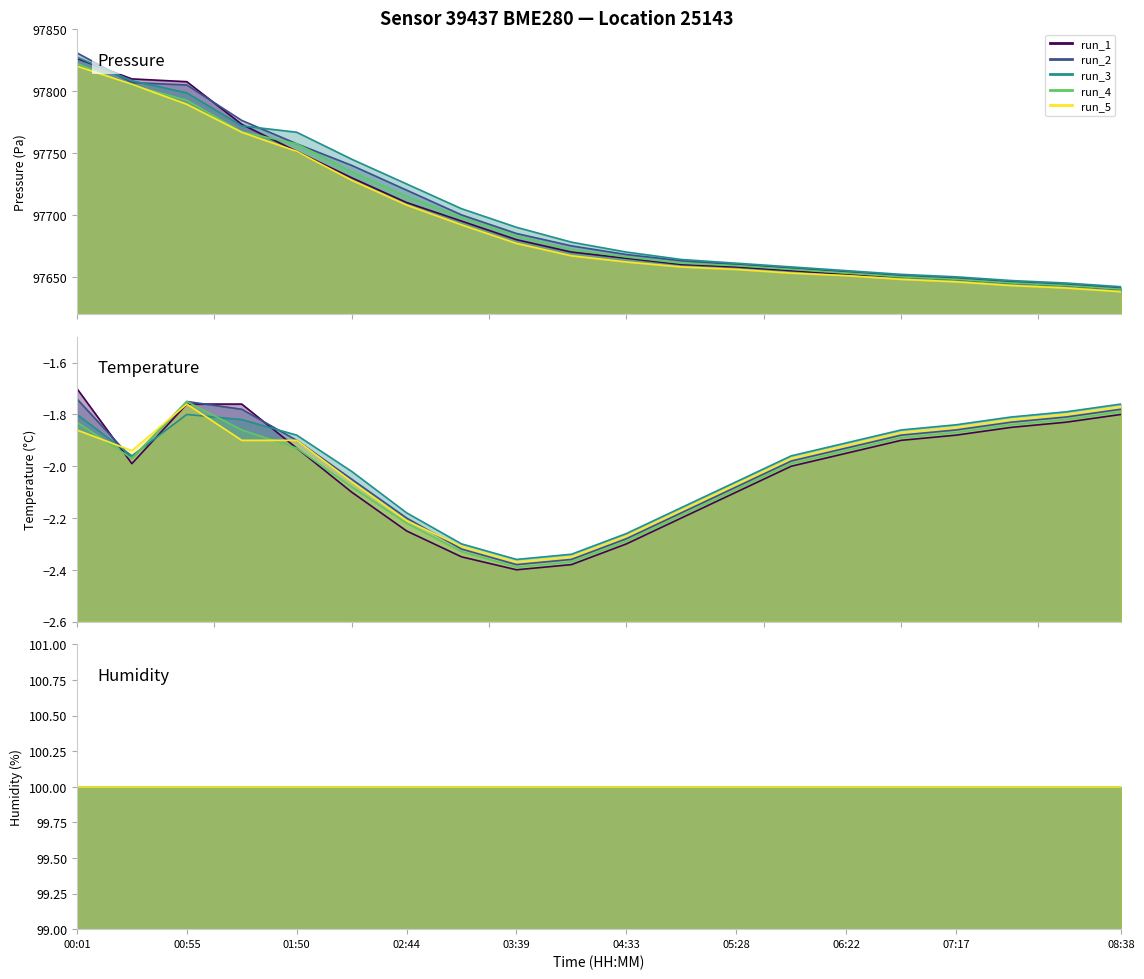

Which series has the largest range (max minus min)?

pressure